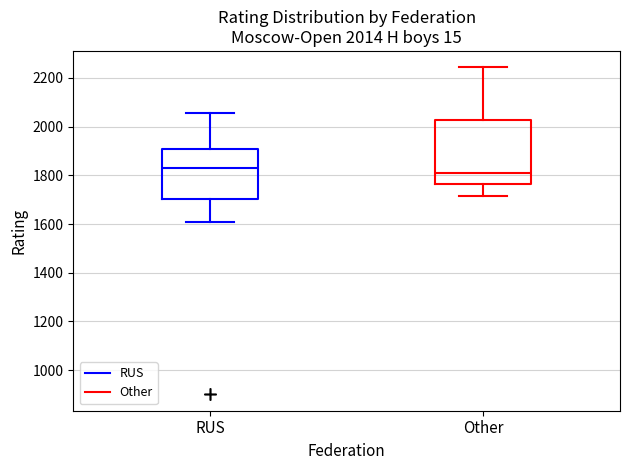

Which box has the lowest median line?

Other